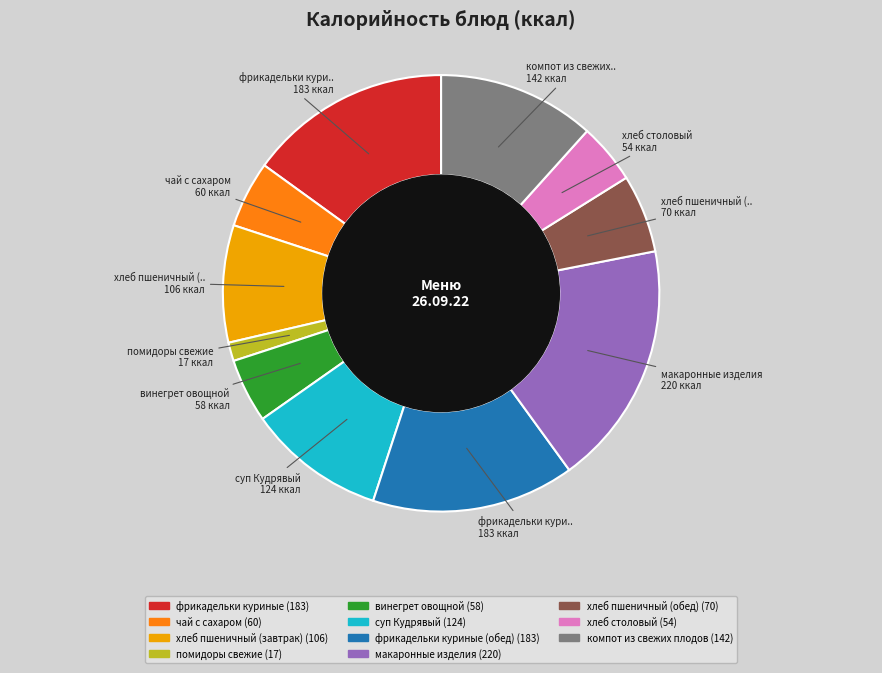

Is there any slice that represents more than half of the pie?

No